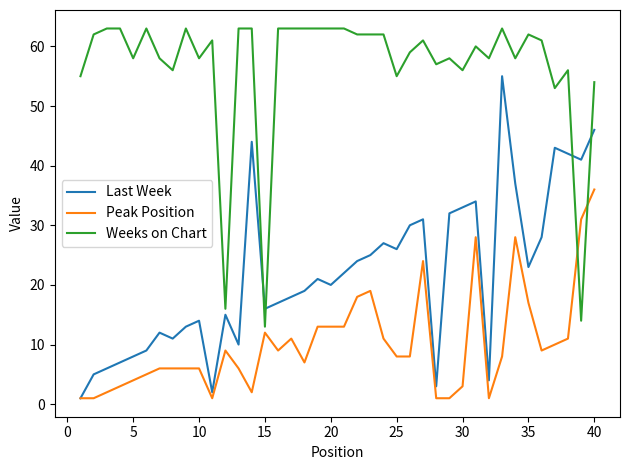

Is this an area chart (filled region under the line)?

No